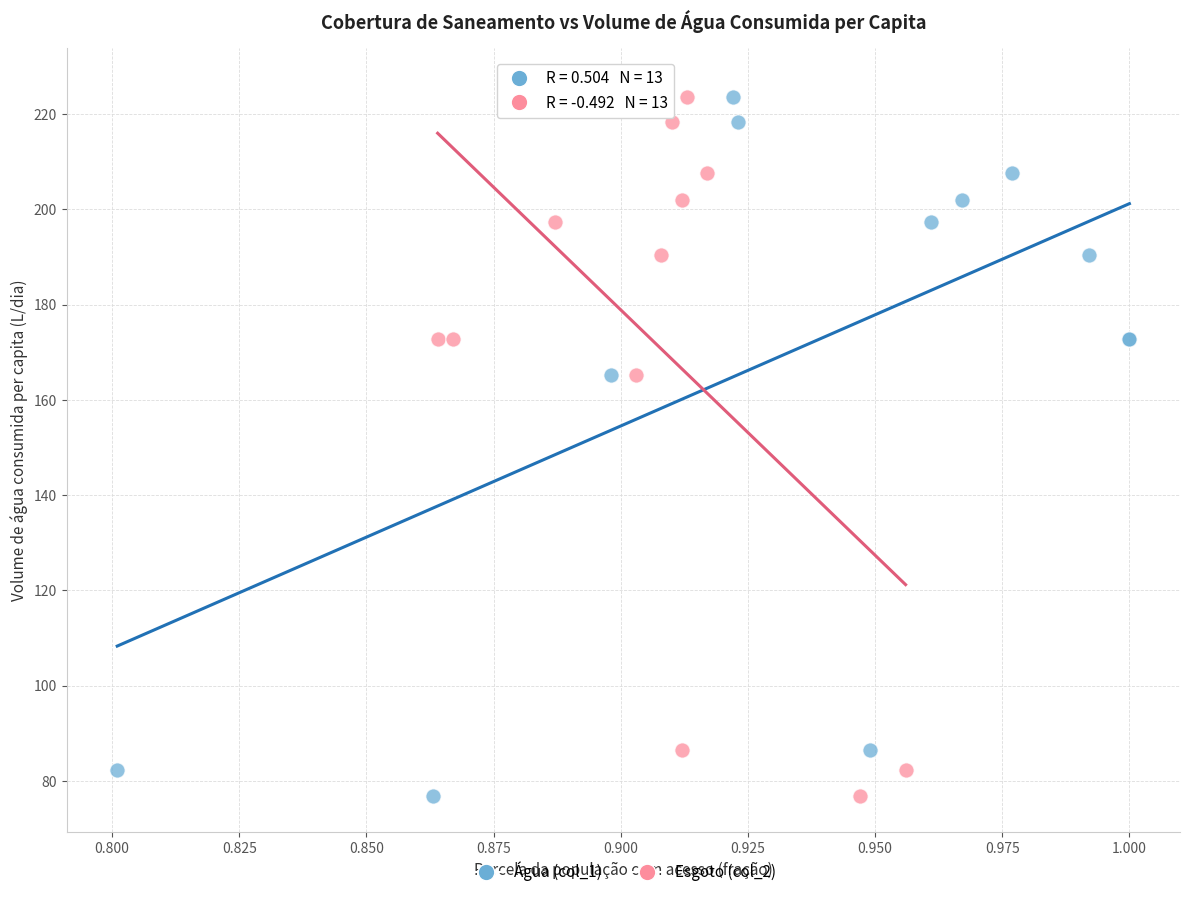

What are all the series names shown in the legend?

Água (col_1), Esgoto (col_2)